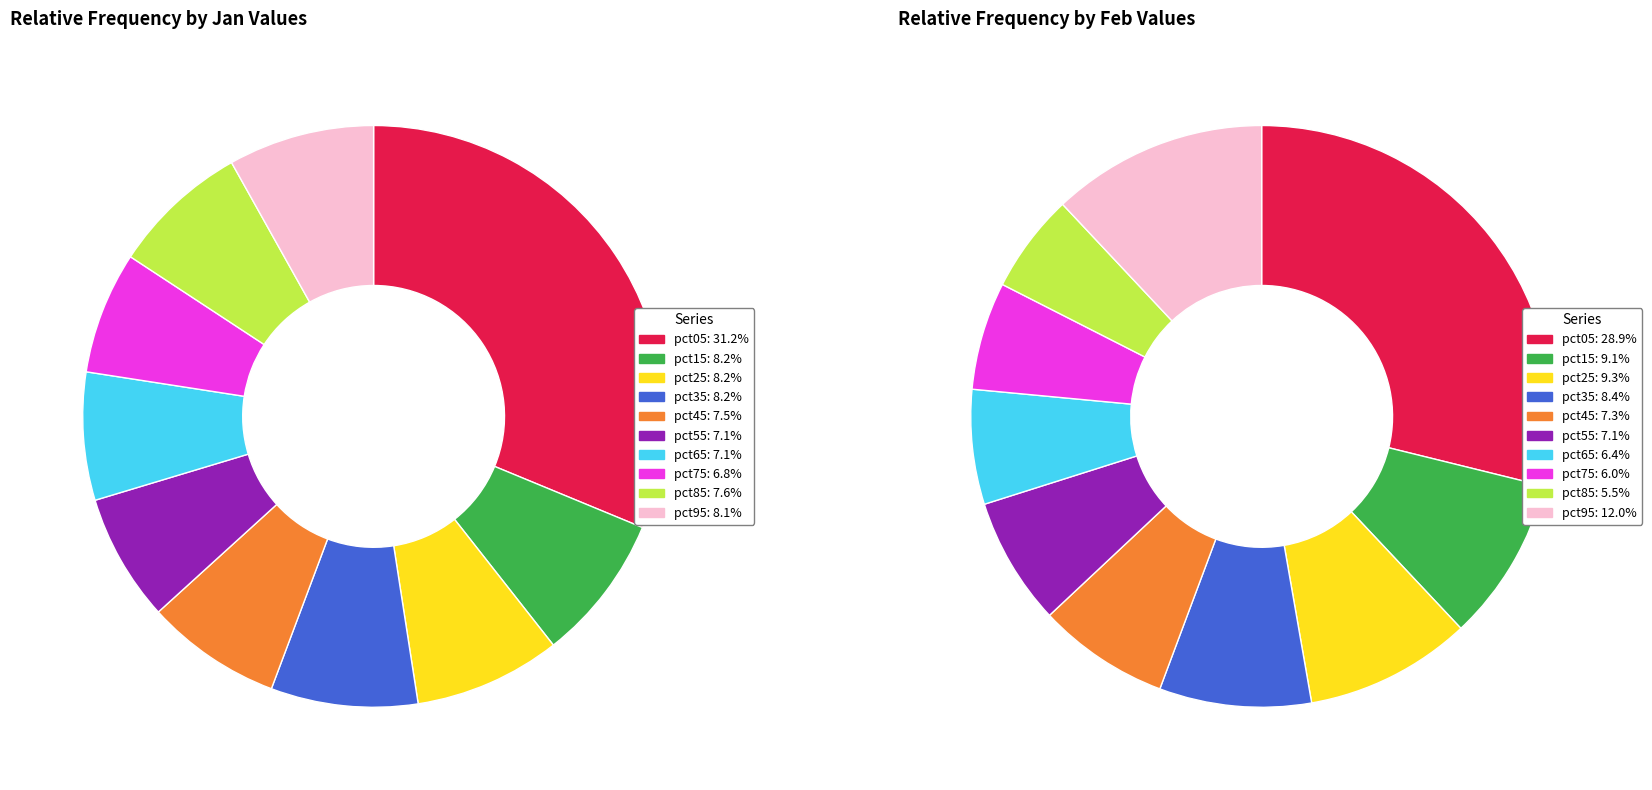

What is the spread (max minus min) of values at 4?

0.1